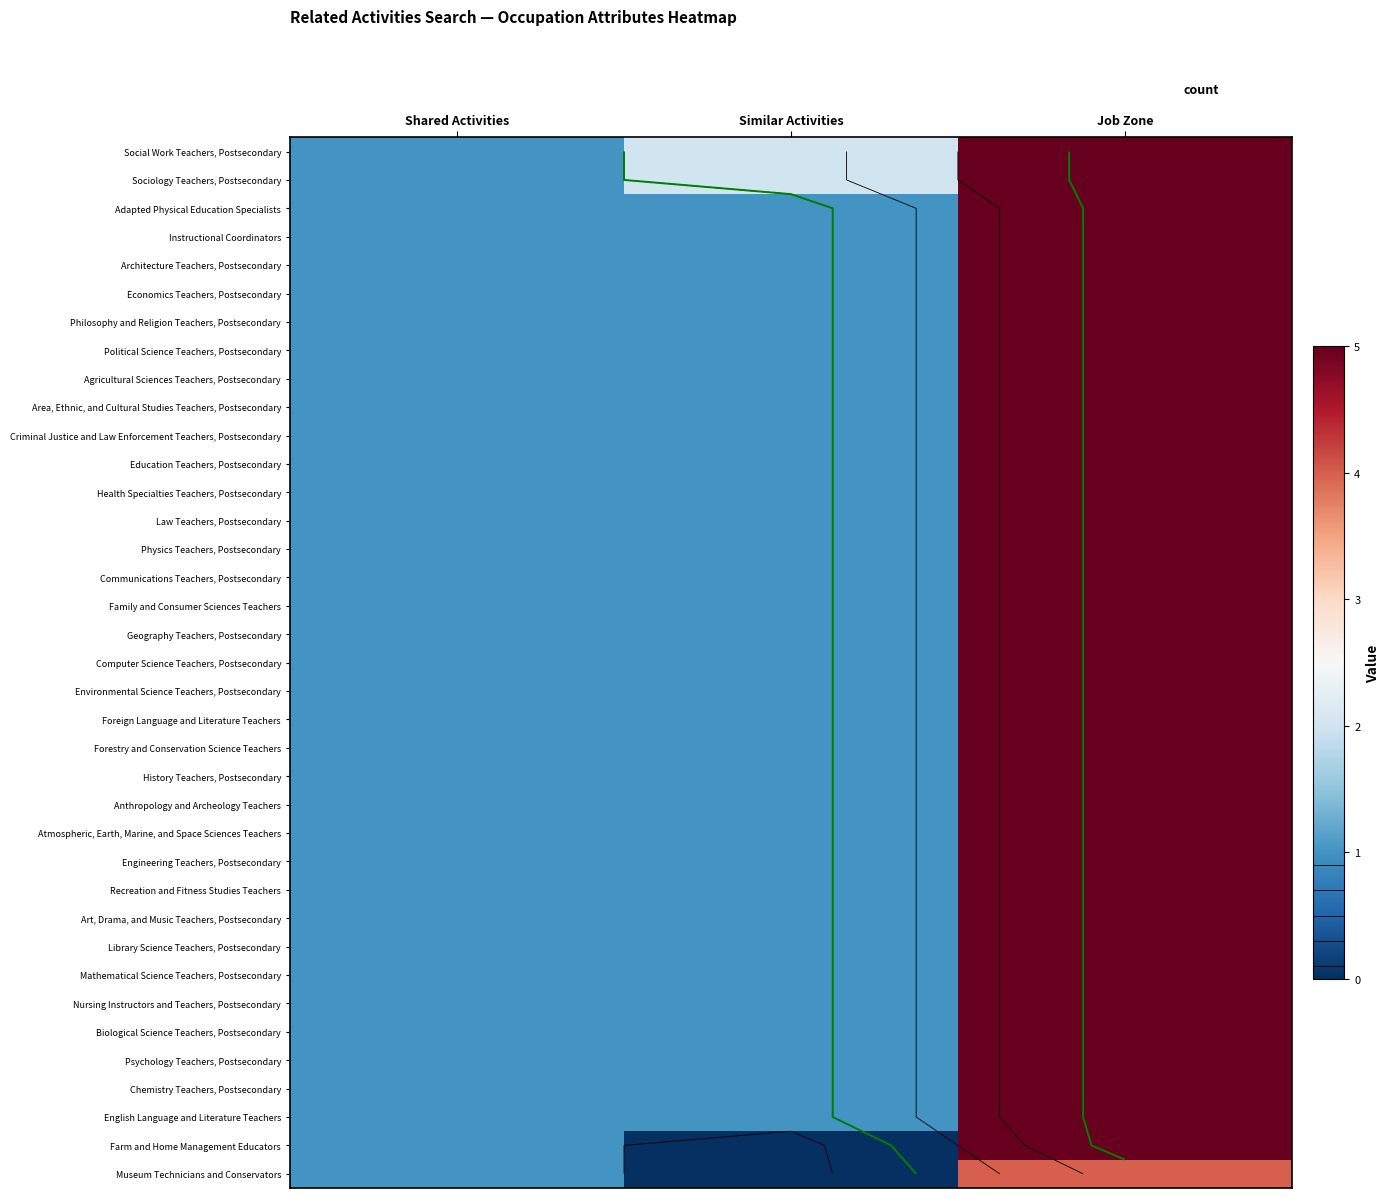

Which series has the largest total across all categories?

row_0